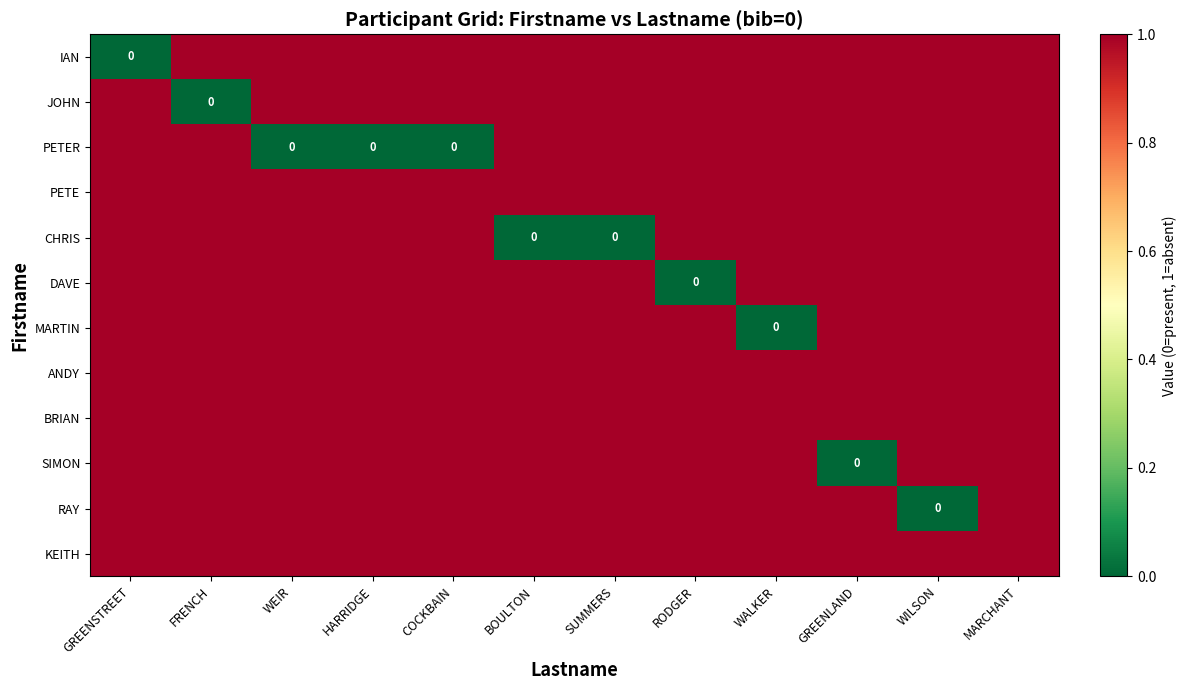

Count the RAY values in the range 1 to 2.

11